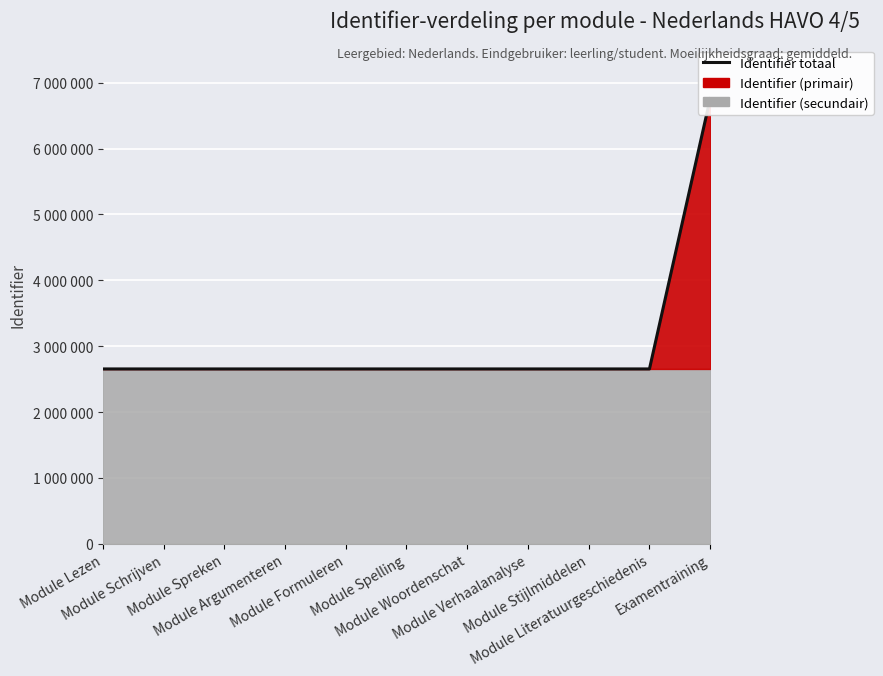

Reading right to left, what are all the values shown in this chart?

Examentraining=6760009	Module Literatuurgeschiedenis=2654598	Module Stijlmiddelen=2654602	Module Verhaalanalyse=2654590	Module Woordenschat=2654586	Module Spelling=2654582	Module Formuleren=2654578	Module Argumenteren=2654574	Module Spreken=2654570	Module Schrijven=2654566	Module Lezen=2654562